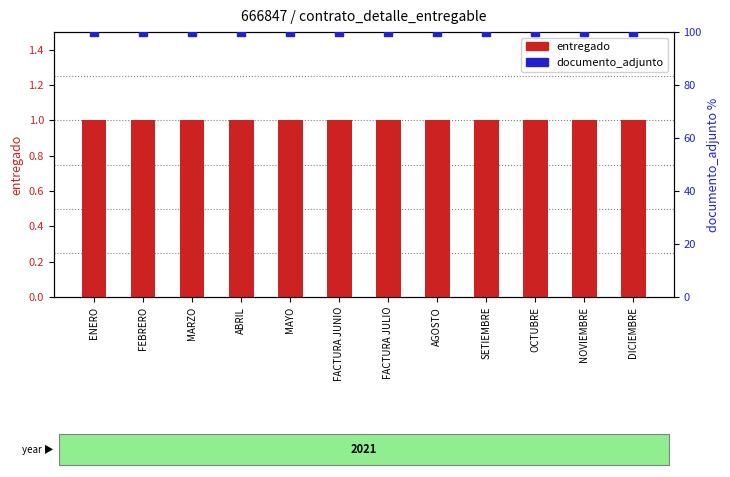

What are all the series names shown in the legend?

entregado, documento_adjunto